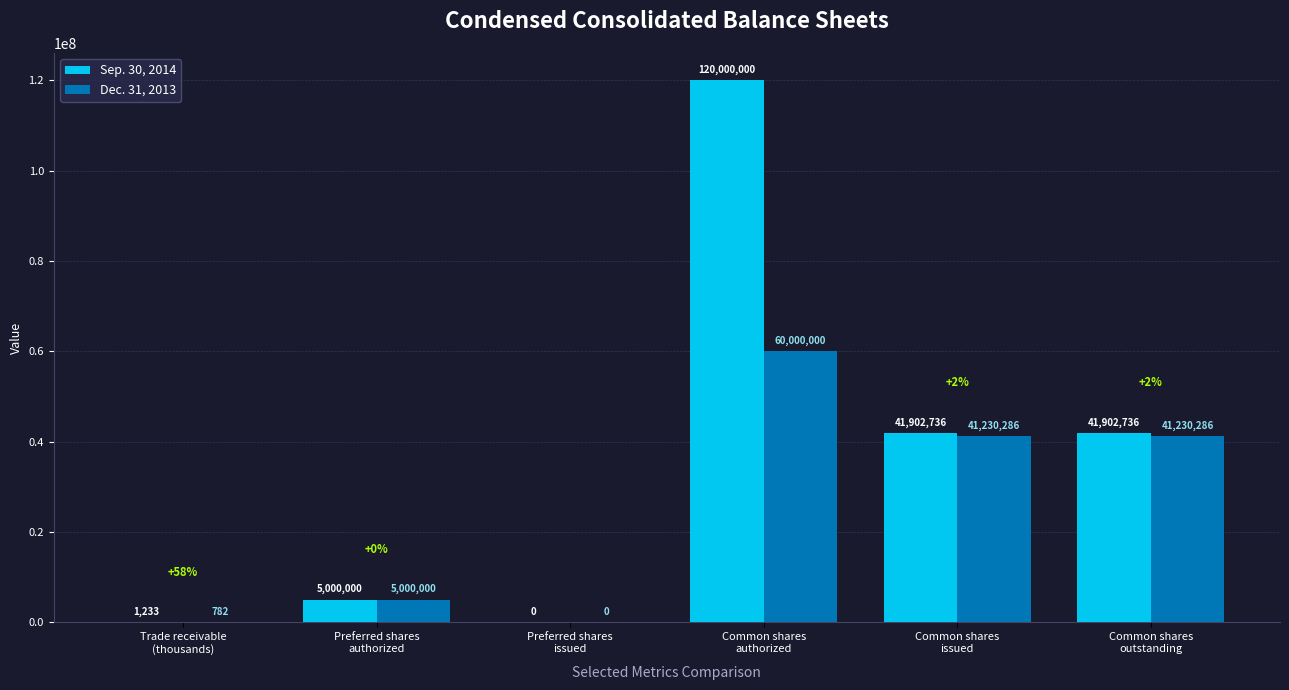

What is the highest value of the Sep. 30, 2014 series?

120000000